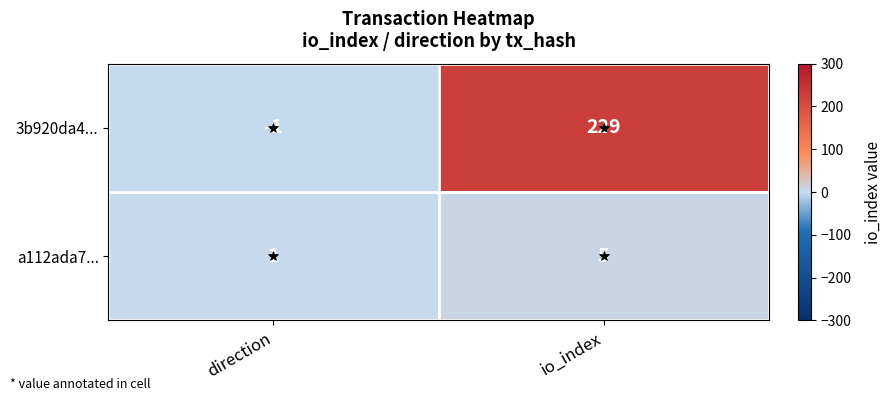

At which category is the sum across all series the highest?

io_index